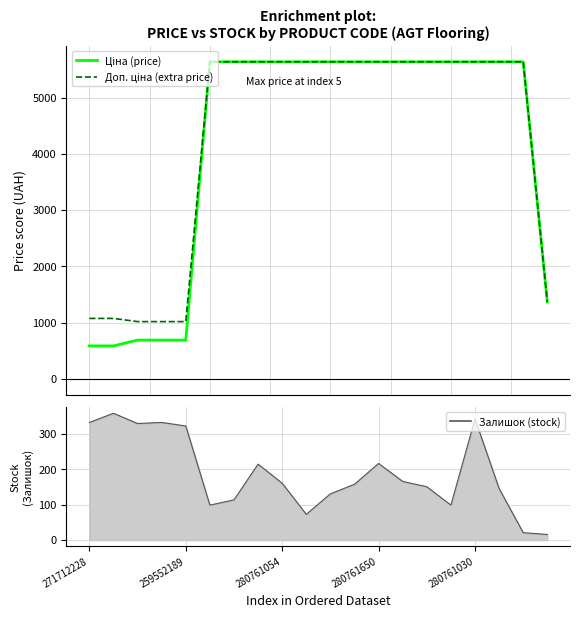

What is the smallest value displayed?

586.0